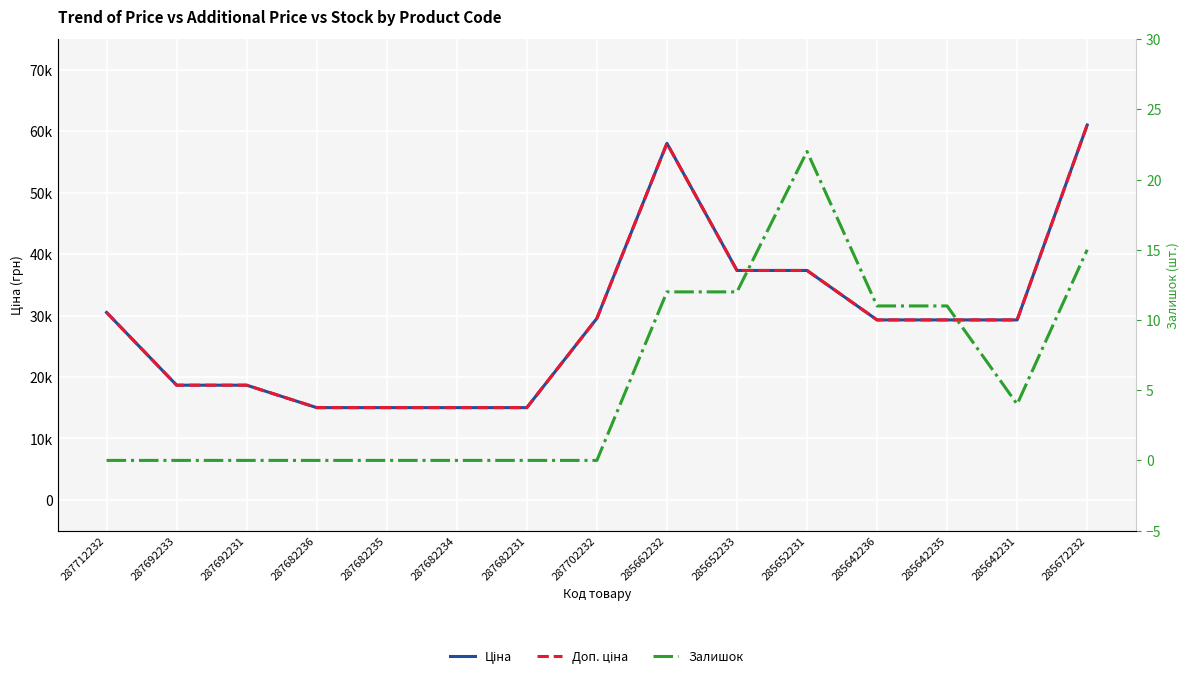

What is the label of the 10th point from the left?

285652233